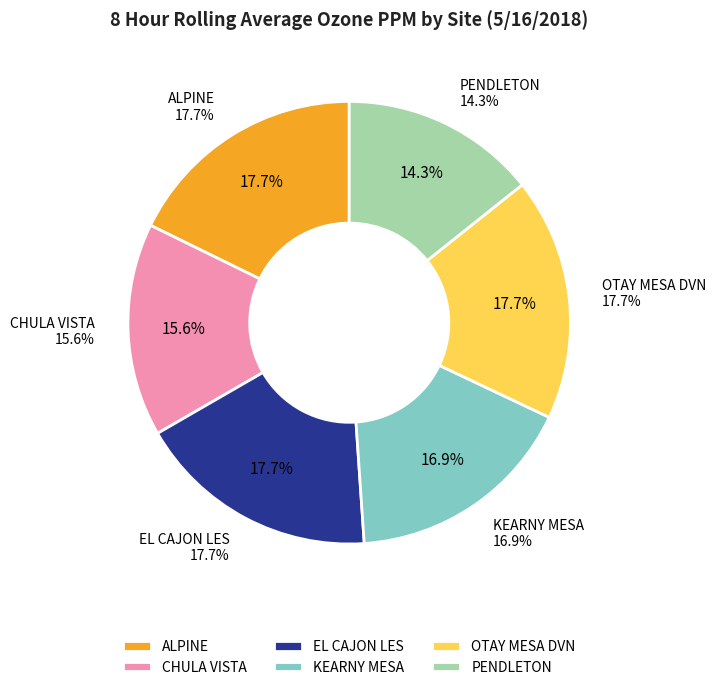

To the nearest percent, what portion does CHULA VISTA represent?

16%